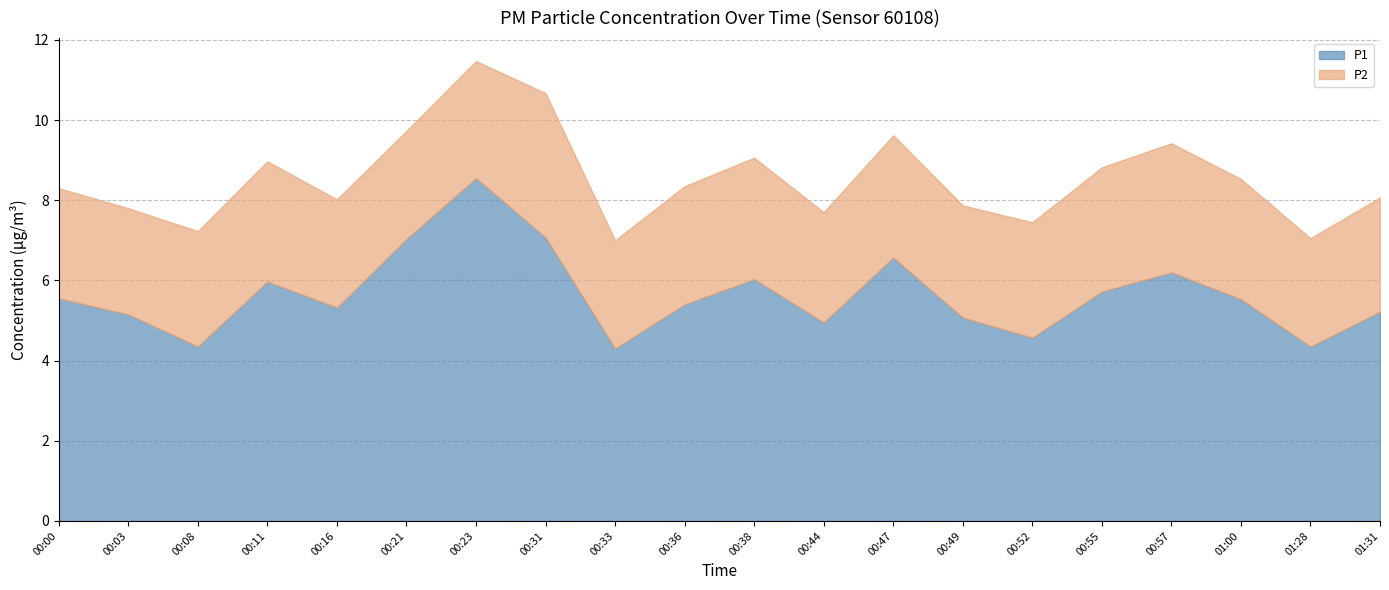

What are all the series names shown in the legend?

P1, P2